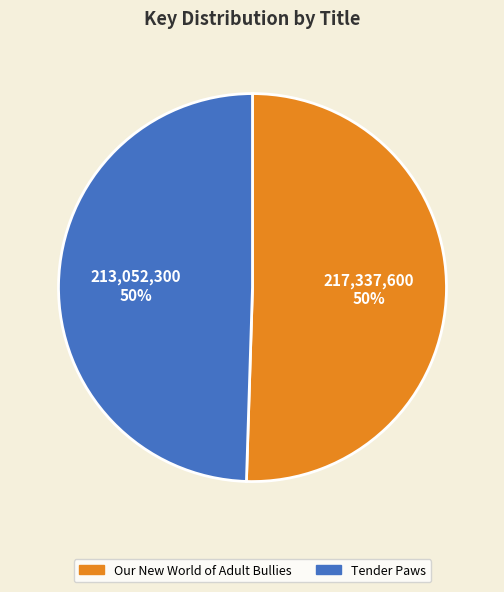

What percentage is the Tender Paws slice, to the nearest percent?

50%